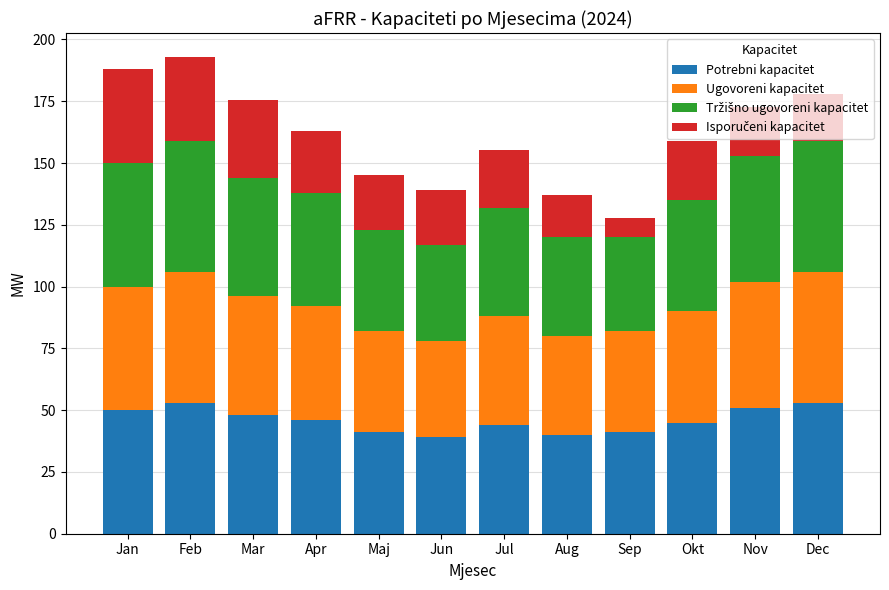

True or false: Potrebni kapacitet has a value of 20.1 at Jan.

False